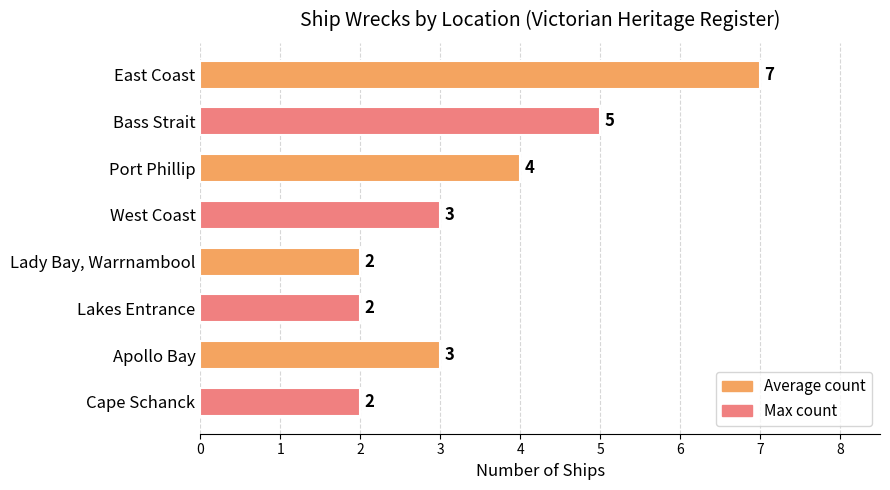

Approximately how many times larger is the value at Lakes Entrance compared to Cape Schanck?

1.0